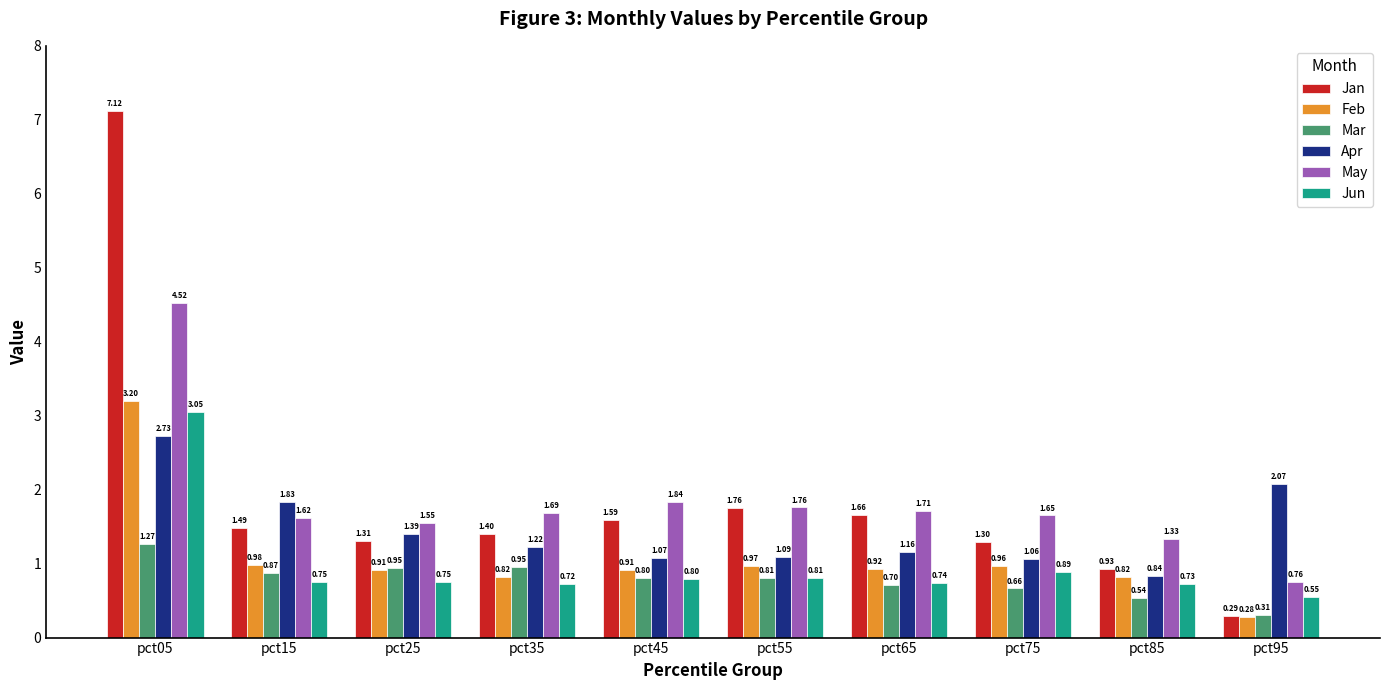

Is the value of Mar at pct35 greater than the value of Jan at pct95?

Yes